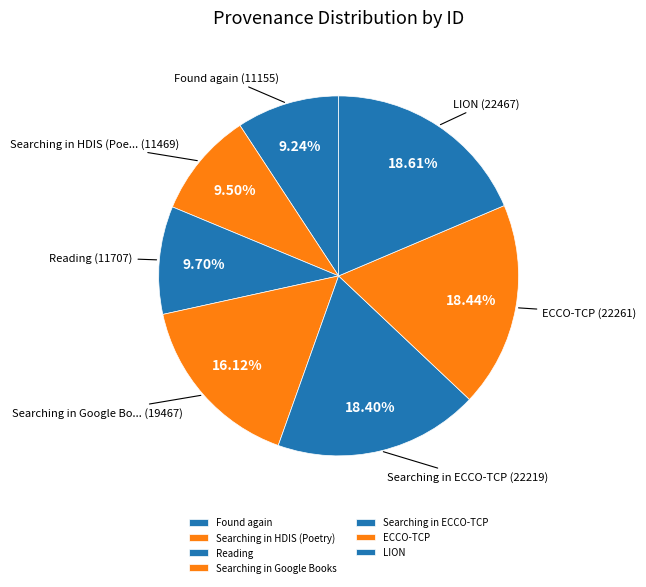

Which slice is the largest?

LION